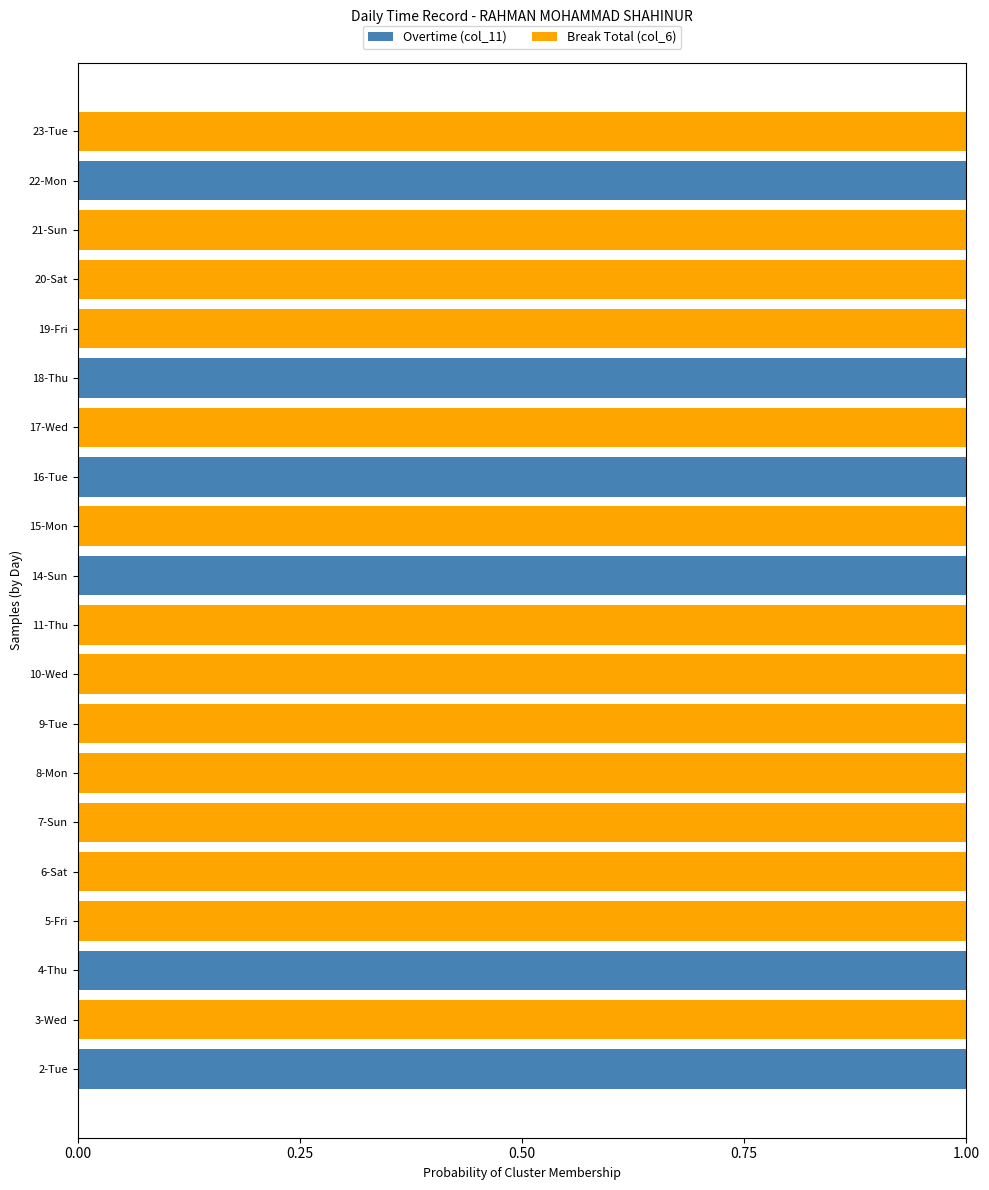

The Overtime (col_11) series shows 0 at 2-Tue. True or false?

False